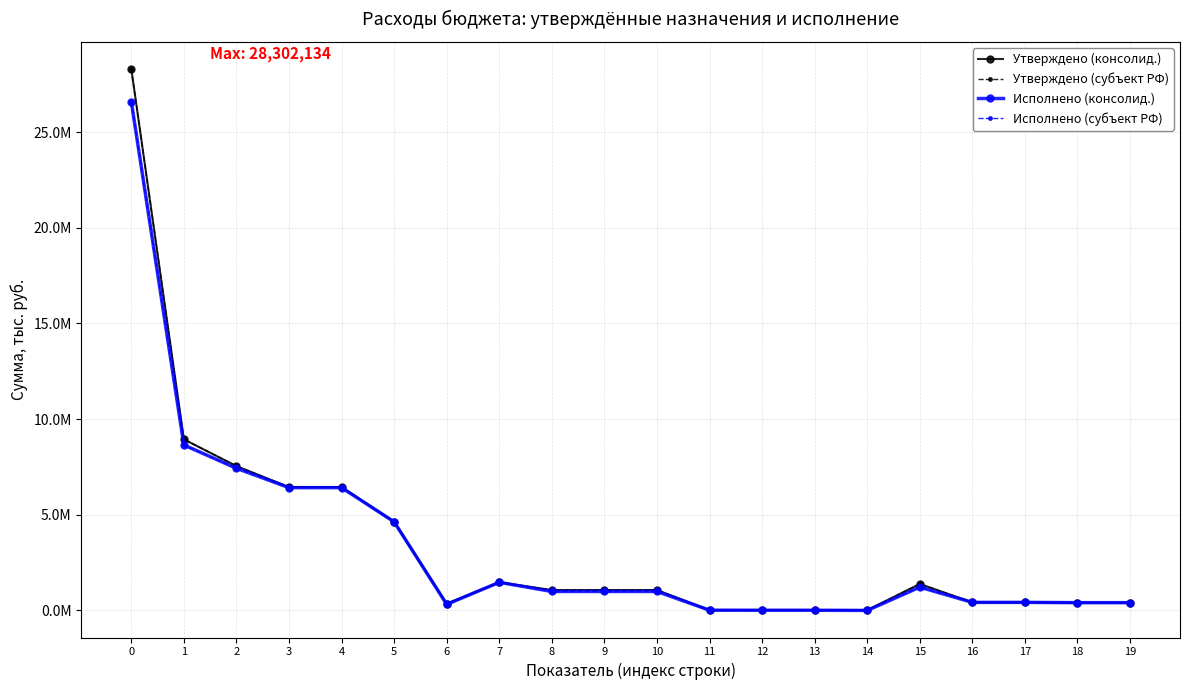

Reading right to left, extract all data points from this chart.

Утверждено (консолид.): 405962.8	405962.8	420962.8	420962.8	1382629.0	14593.2	20000.0	20000.0	12297.6	1065600.0	1065600.0	1065600.0	1469282.7	346500.0	4630476.6	6446259.3	6446259.3	7544156.9	8941379.2	28302134.0
Утверждено (субъект РФ): 405962.8	405962.8	420962.8	420962.8	1382629.0	14593.2	20000.0	20000.0	12297.6	1065600.0	1065600.0	1065600.0	1469282.7	346500.0	4630476.6	6446259.3	6446259.3	7544156.9	8941379.2	28302134.0
Исполнено (консолид.): 405962.8	405962.8	420962.8	420962.8	1217449.9	0.0	9037.9	9037.9	12297.6	991143.9	991143.9	991143.9	1469282.7	318091.2	4630476.6	6417850.6	6417850.6	7430330.0	8647779.8	26596142.1
Исполнено (субъект РФ): 405962.8	405962.8	420962.8	420962.8	1217449.9	0.0	9037.9	9037.9	12297.6	991143.9	991143.9	991143.9	1469282.7	318091.2	4630476.6	6417850.6	6417850.6	7430330.0	8647779.8	26596142.1